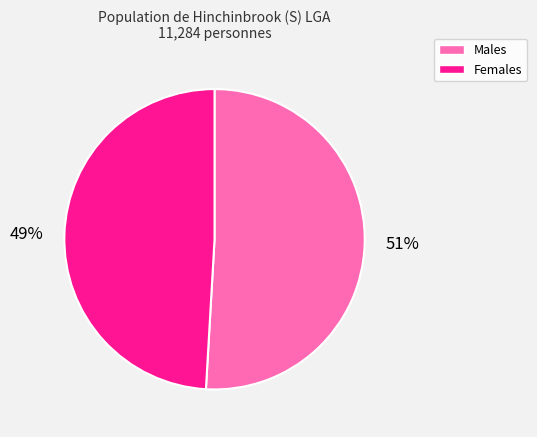

Is the sum of Males and Females greater than half?

Yes